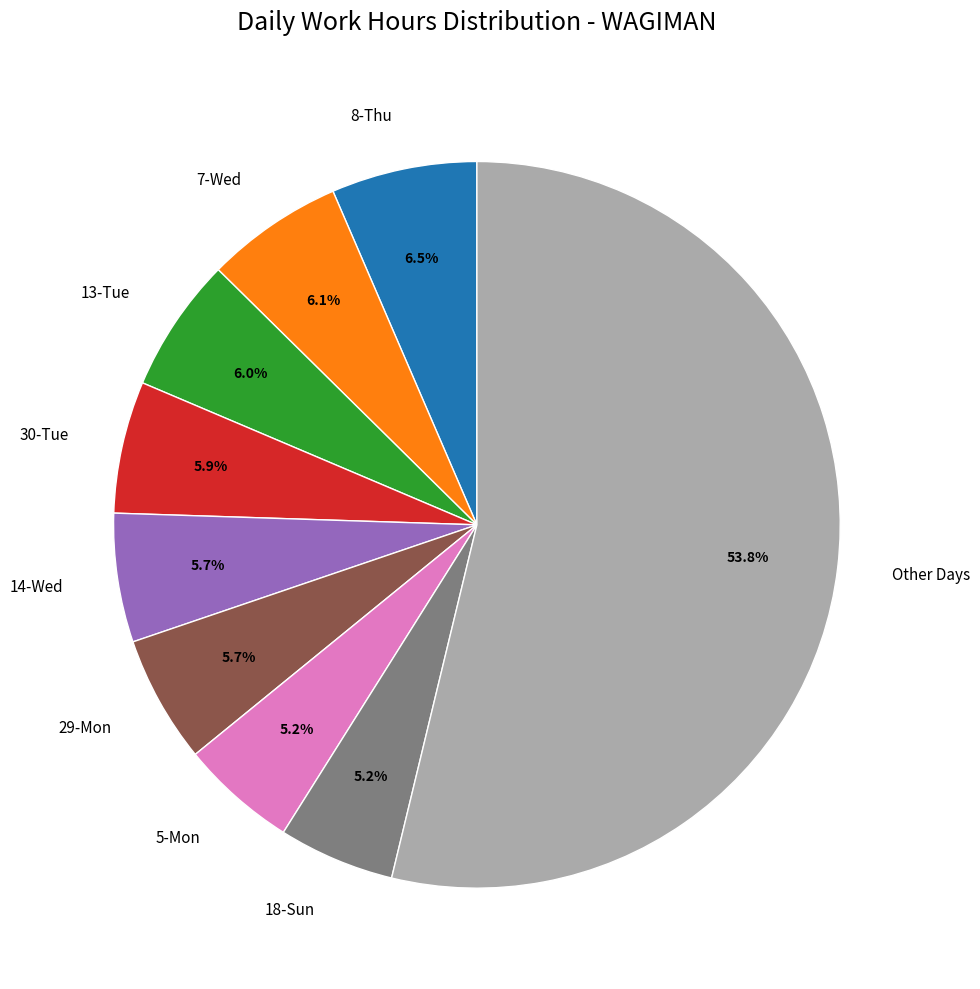

Between 5-Mon and 30-Tue, which is larger?

30-Tue